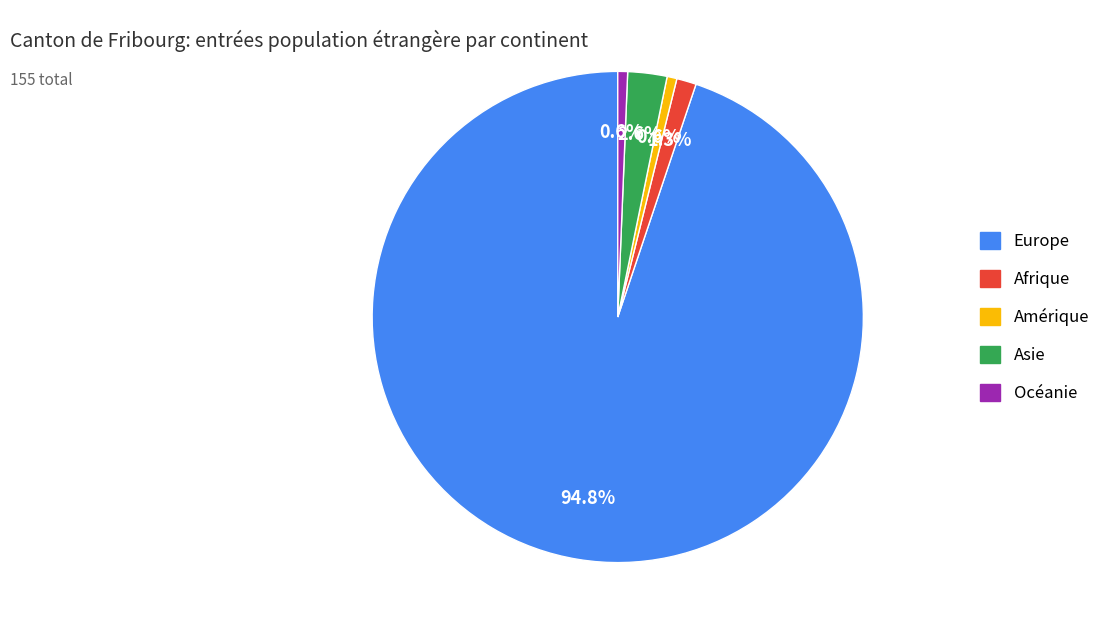

How many slices are in this pie chart?

5